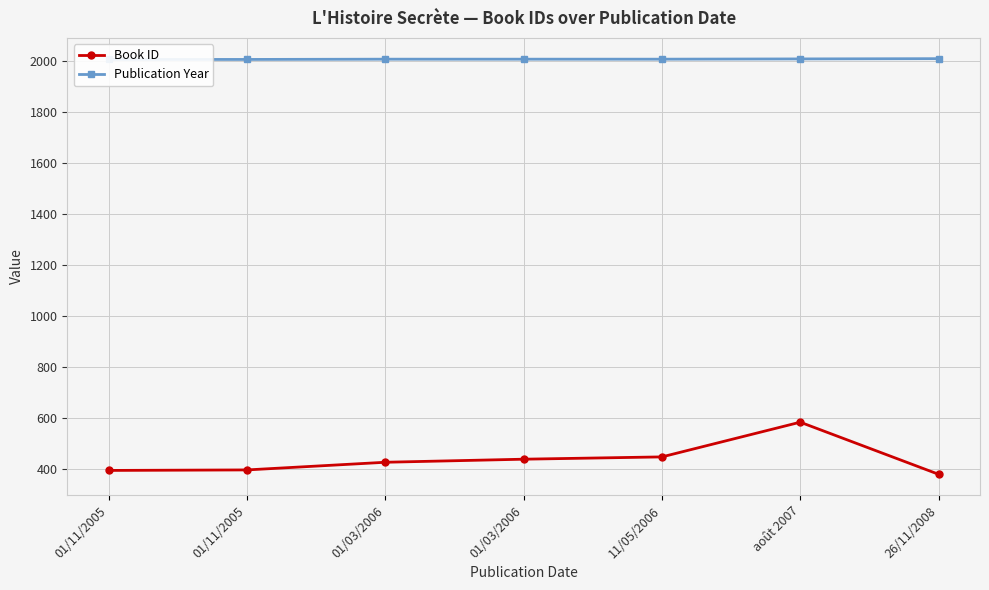

Is the value of Publication Year at 11/05/2006 greater than the value of Book ID at août 2007?

Yes